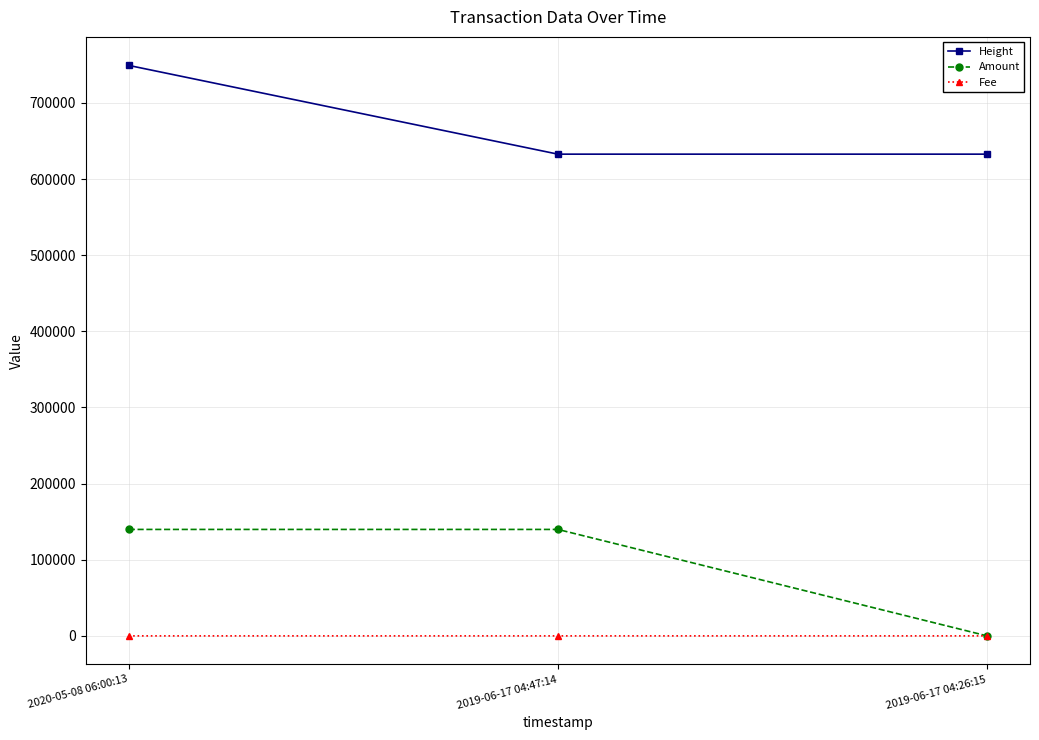

Is it true that Amount equals 0.1 at 2019-06-17 04:26:15?

True